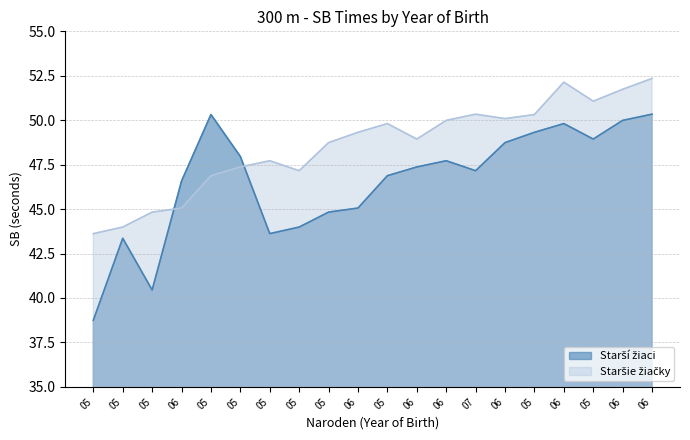

At which label does Starší žiaci first exceed 47?

05